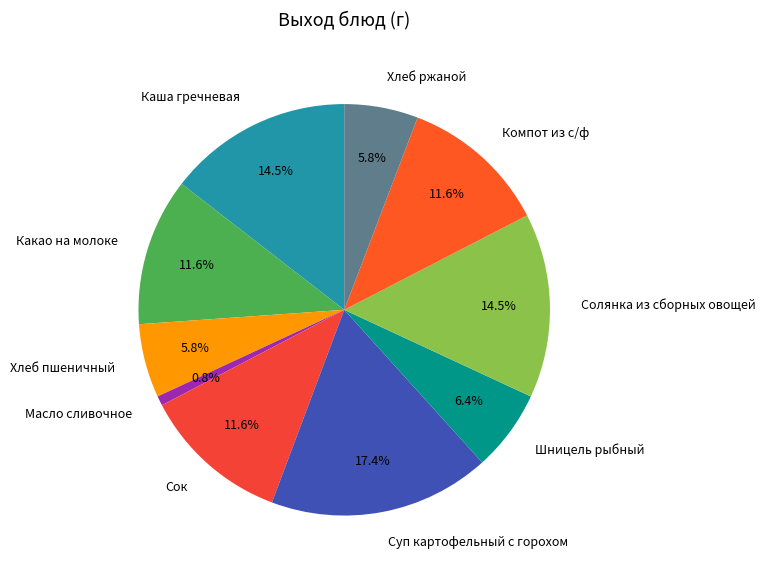

Which category has the smallest portion of the pie?

Масло сливочное